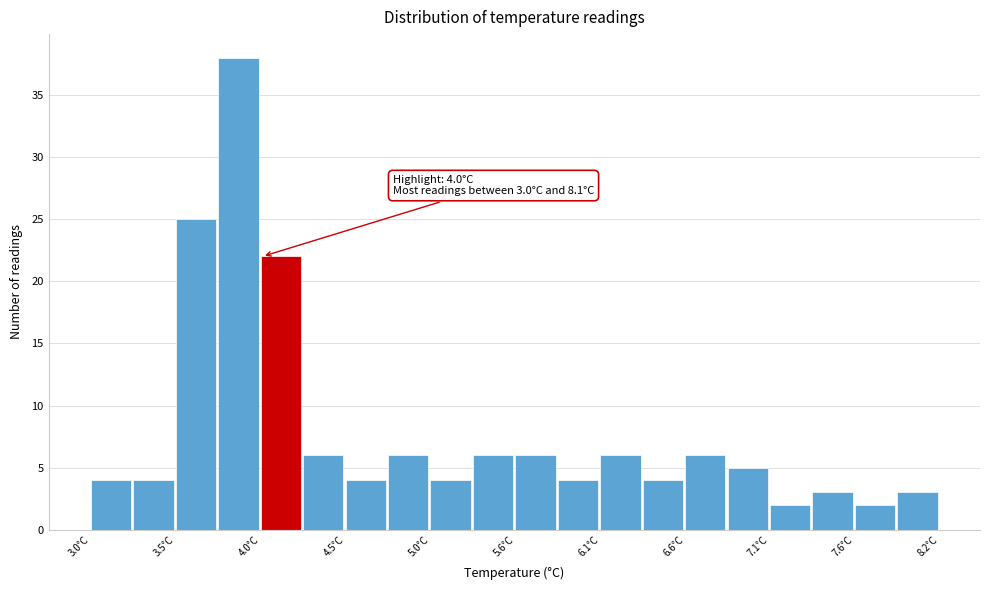

Read against the x-axis, roughly where is the centre of the tallest bar?

3.9